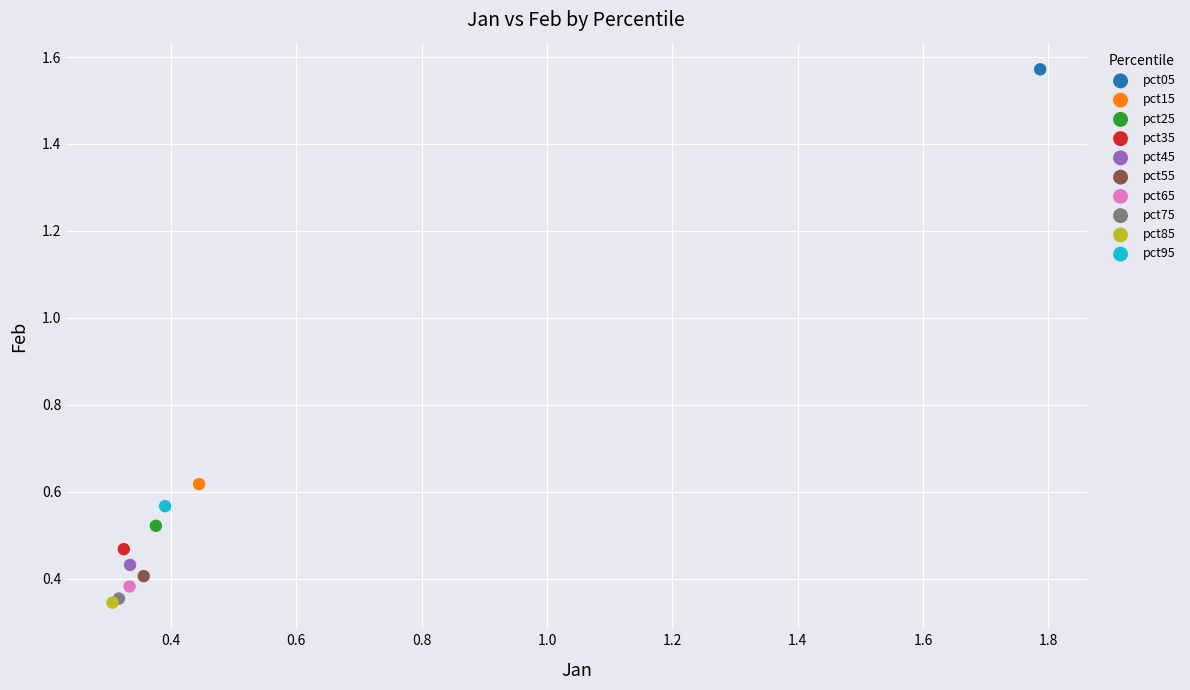

Which series contains the highest Y value?

pct05